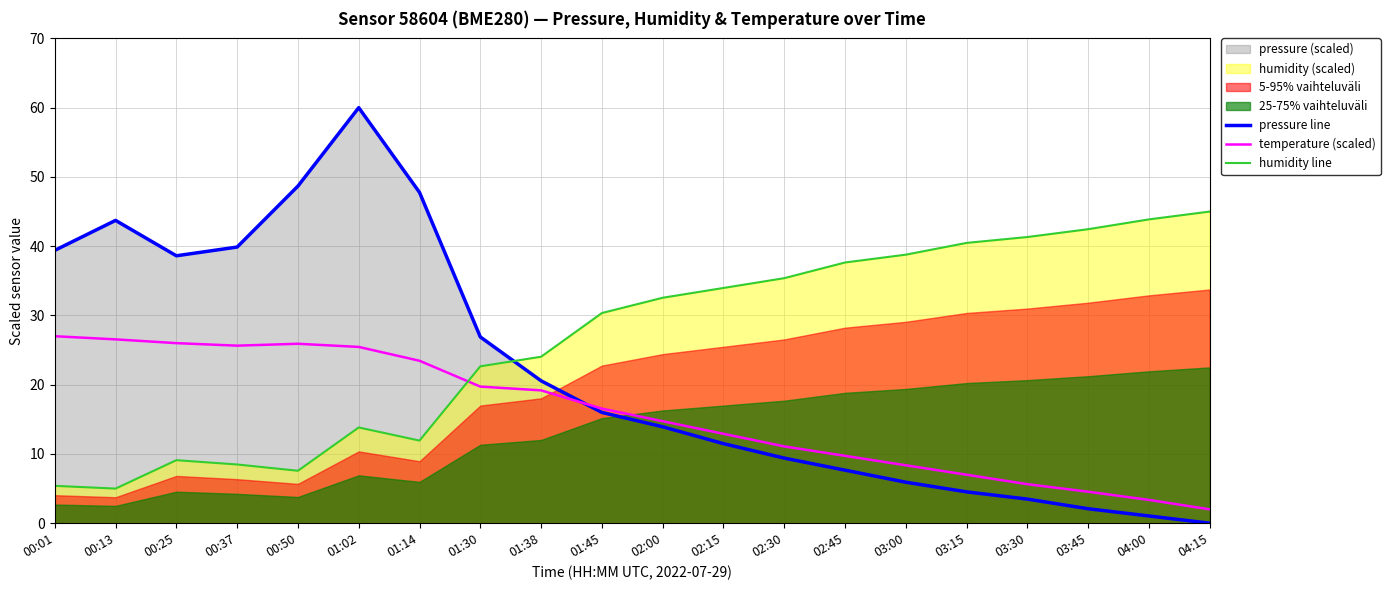

Reading right to left, transcribe all the data shown in this chart.

pressure line: 0.0	1.0	2.1	3.5	4.5	5.9	7.7	9.4	11.5	13.9	16.0	20.6	26.9	47.8	60.0	48.7	39.9	38.6	43.7	39.4
temperature (scaled): 2.0	3.4	4.5	5.6	7.0	8.4	9.7	11.1	12.9	14.7	16.5	19.2	19.7	23.5	25.5	25.9	25.6	26.0	26.5	27.0
humidity line: 45.0	43.9	42.5	41.3	40.5	38.8	37.6	35.4	34.0	32.6	30.3	24.0	22.7	11.9	13.8	7.6	8.5	9.1	5.0	5.4